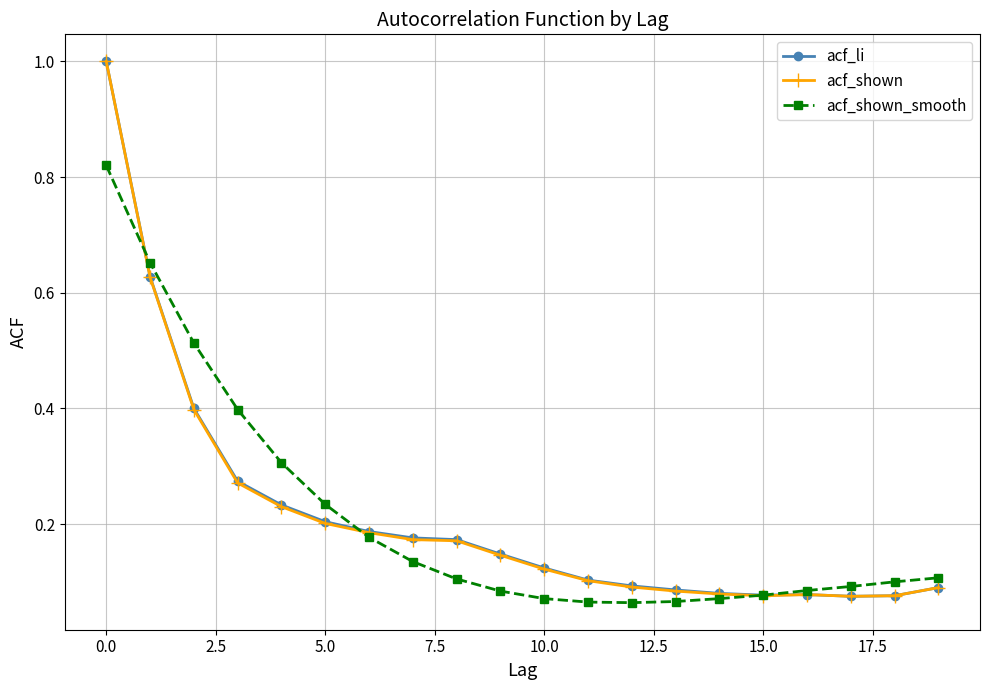

At how many categories does at least one series exceed 0?

20